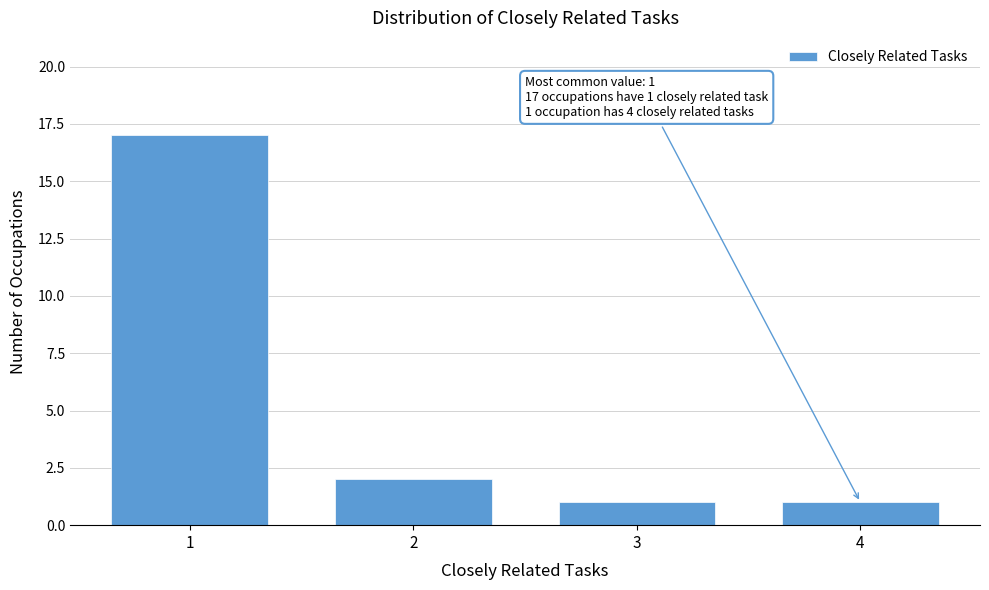

Reading right to left, what are all the values shown in this chart?

4=1	3=1	2=2	1=17